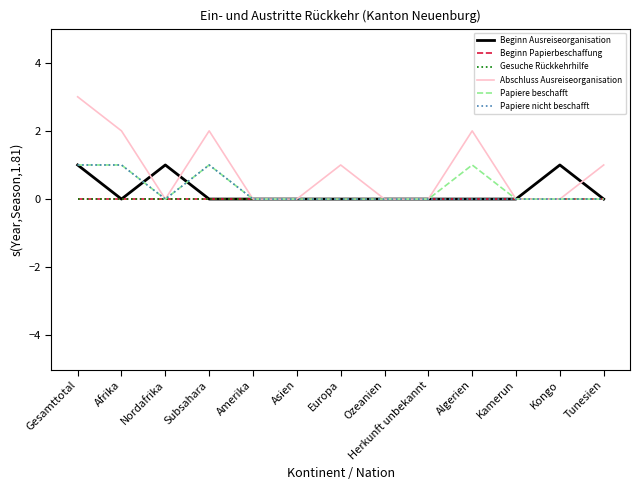

True or false: Abschluss Ausreiseorganisation and Gesuche Rückkehrhilfe intersect in this chart.

False